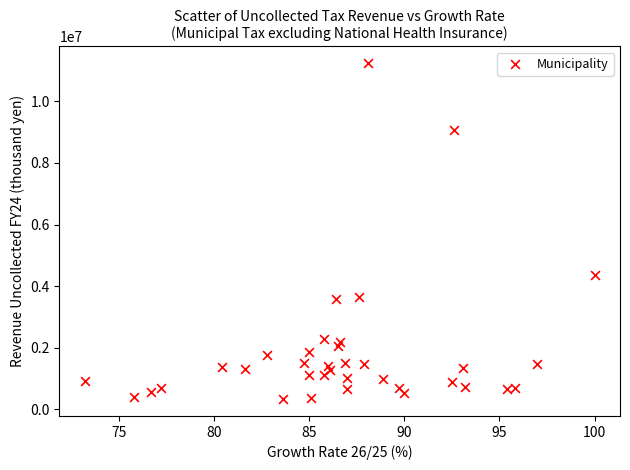

What Y value in the scatter plot is closest to 5783614?

4347089